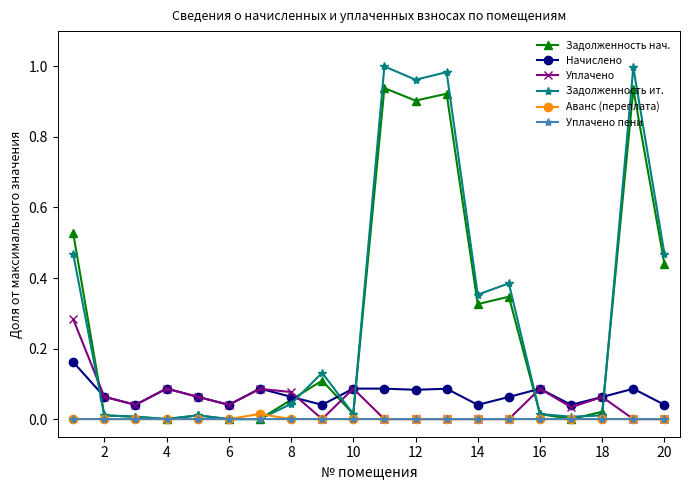

How many times do Уплачено and Задолженность ит. cross each other?

6